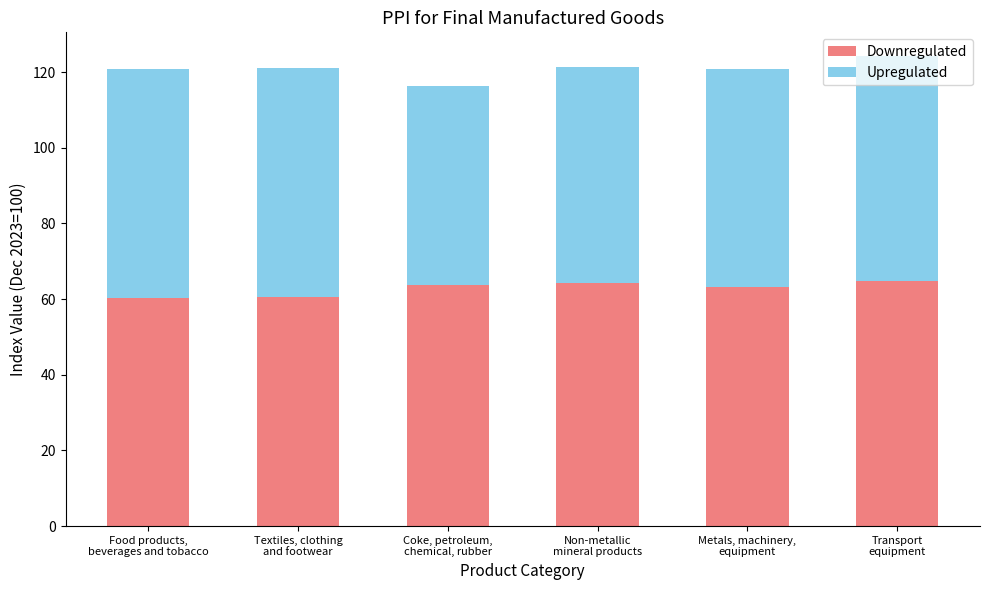

Does the chart contain any negative values?

No